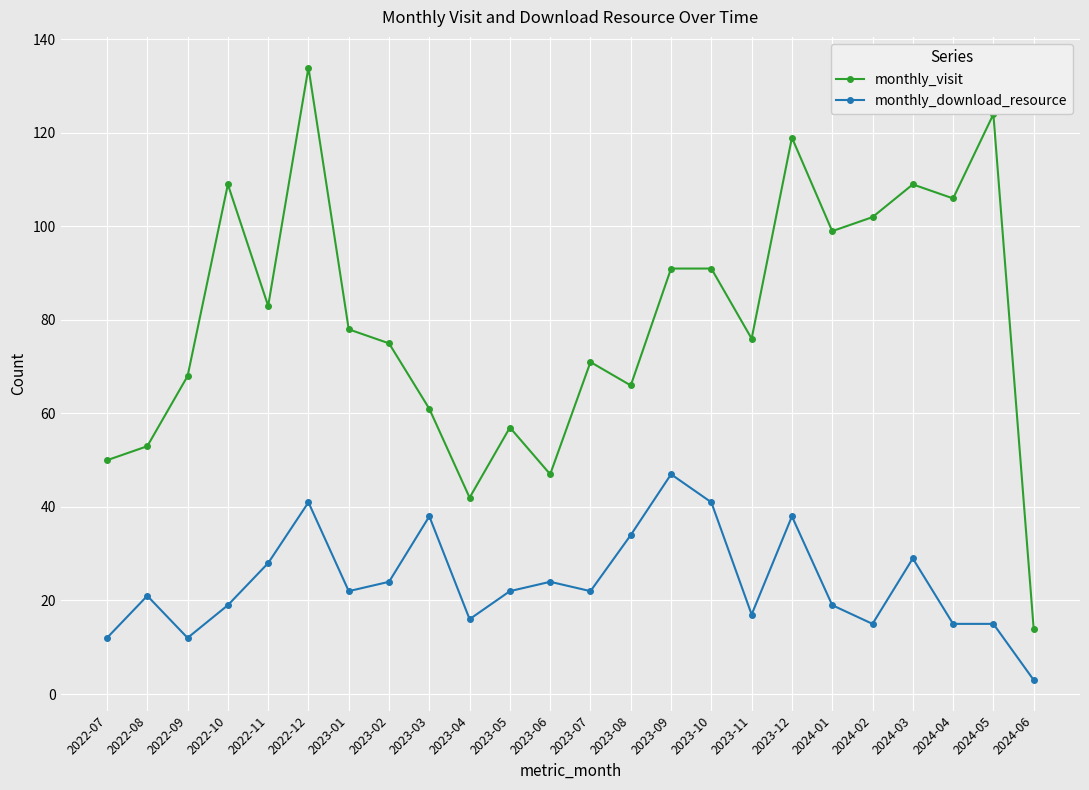

At 2023-03, list the series in order from smallest to largest.

monthly_download_resource, monthly_visit